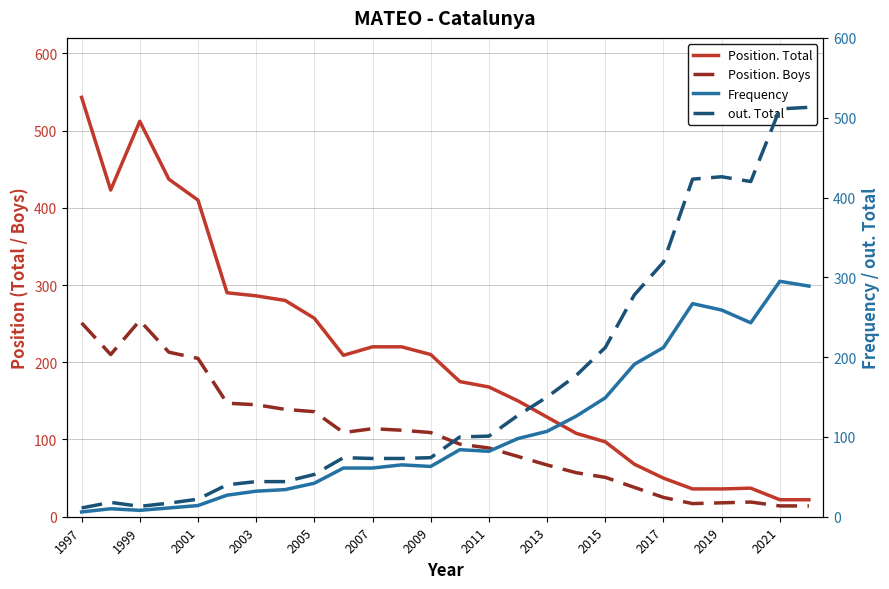

How many lines are shown in the chart?

4